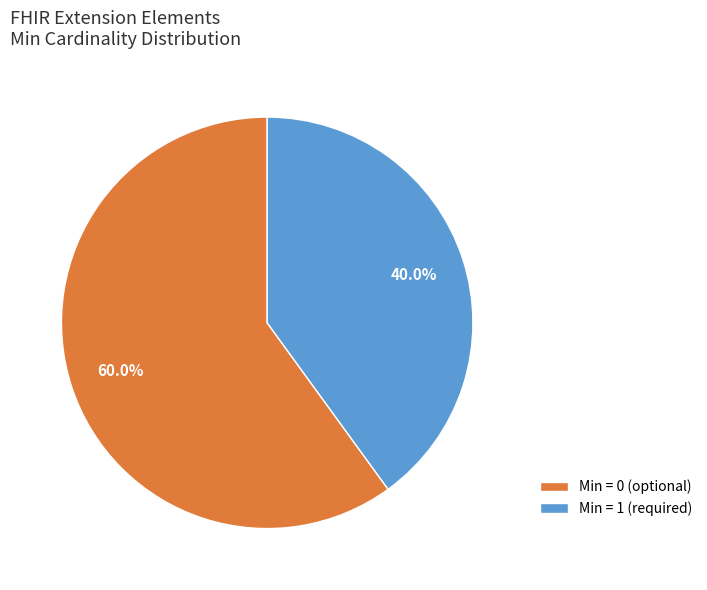

Do Min = 0 (optional) and Min = 1 (required) together represent more than half of the pie?

Yes